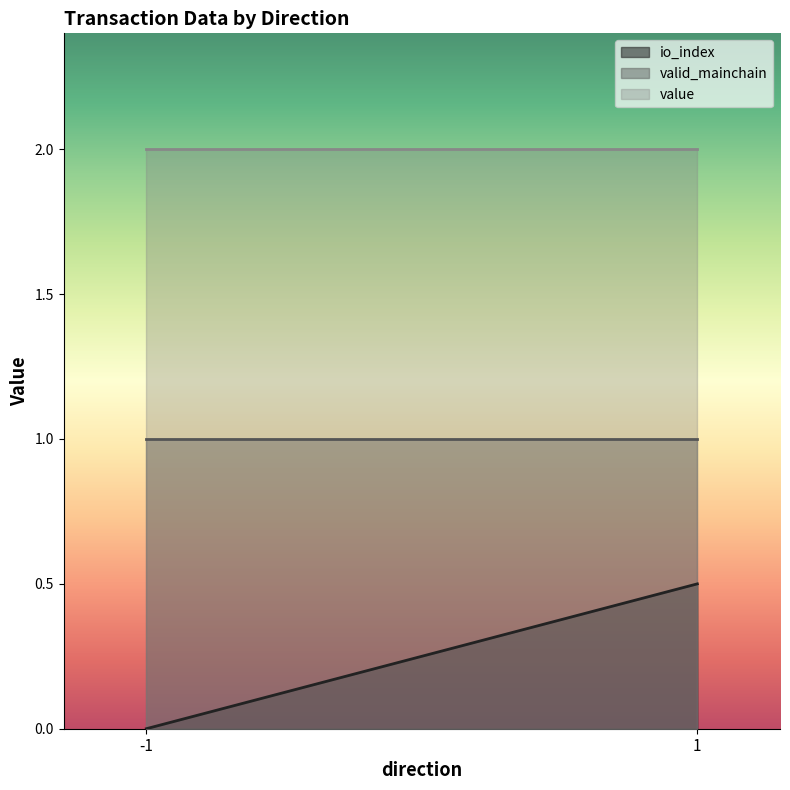

What is the sum of all io_index values?

0.5